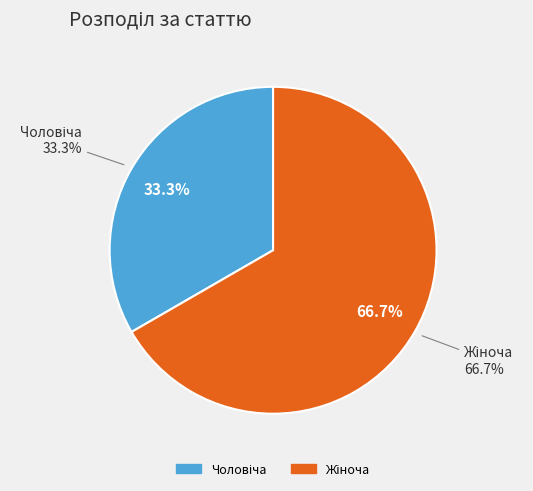

How much of the chart is everything except Чоловіча?

66.7%